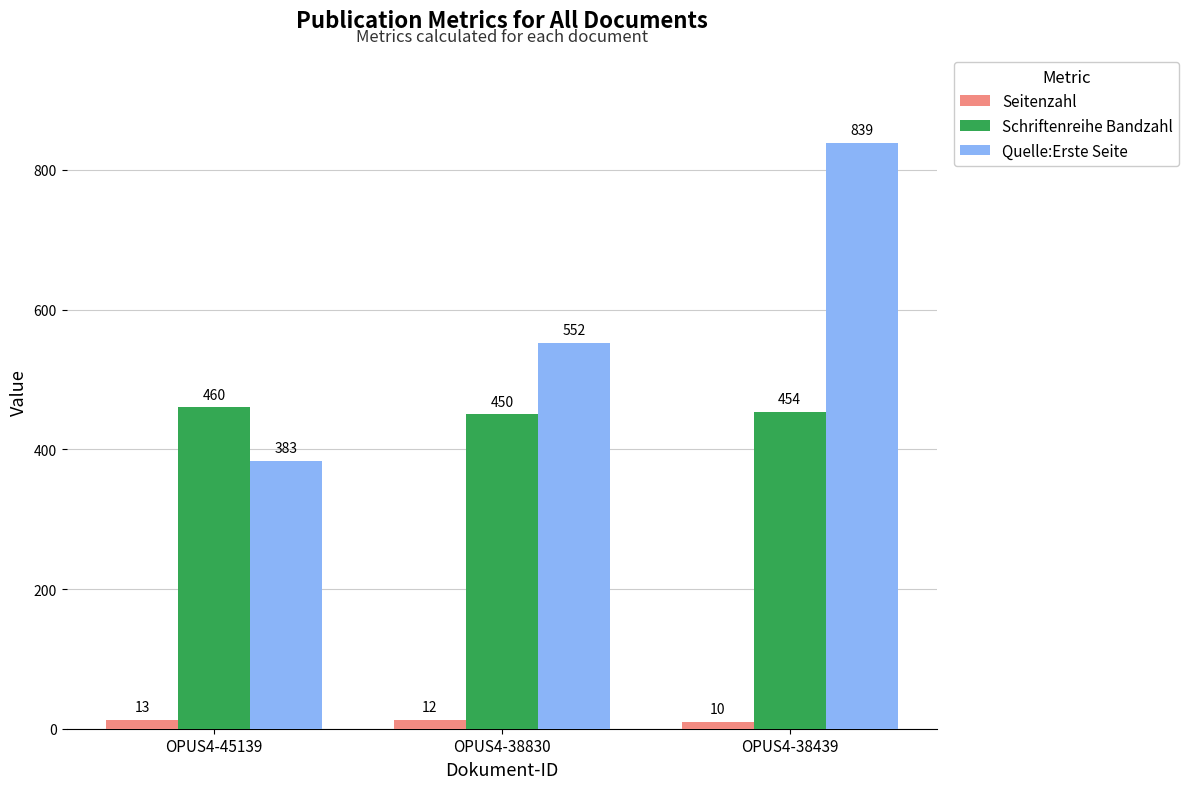

What is the greatest value displayed?

839